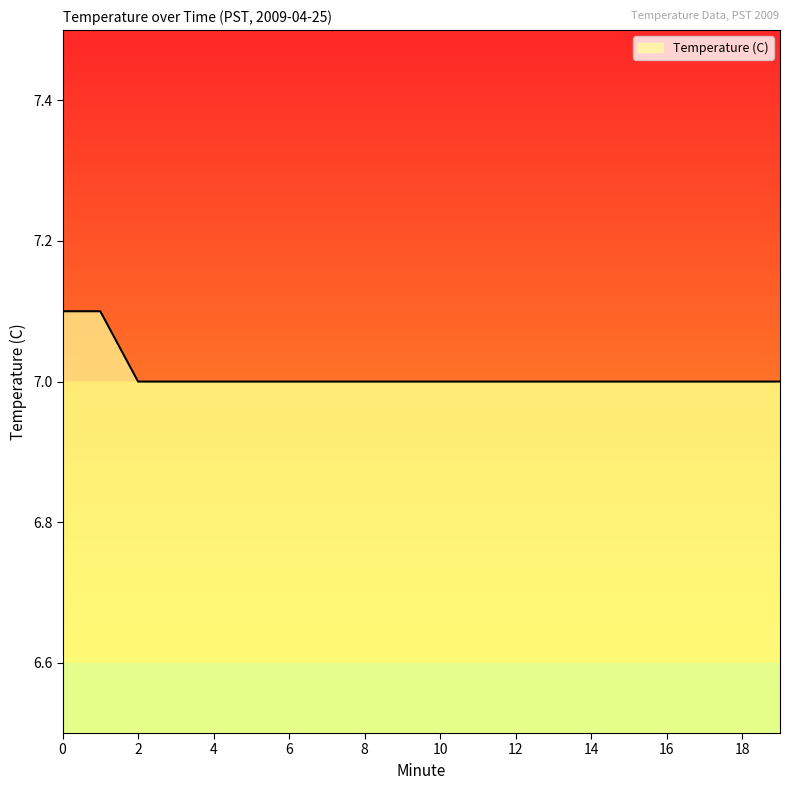

What is the maximum value shown in the chart?

7.1